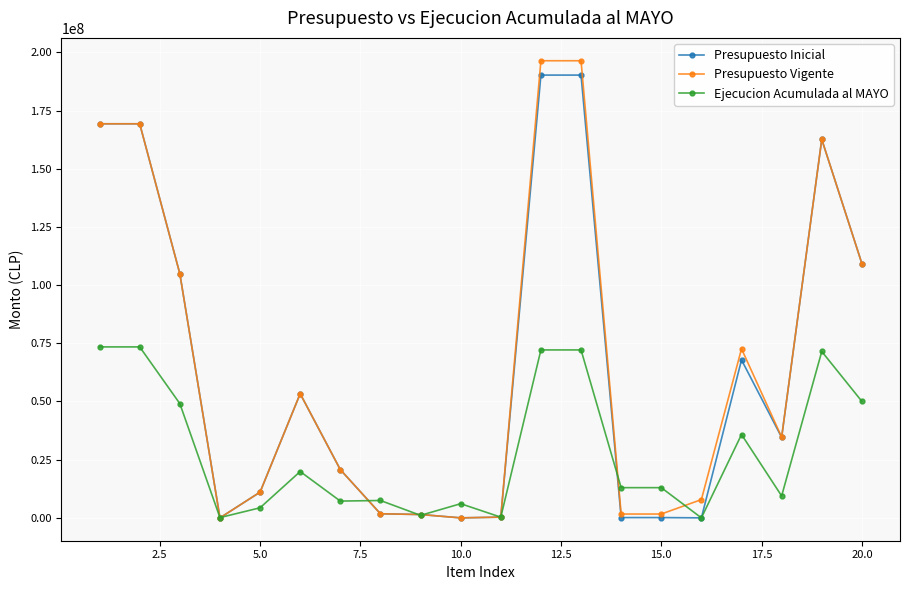

True or false: Presupuesto Vigente has more than 0 interior local peaks.

True